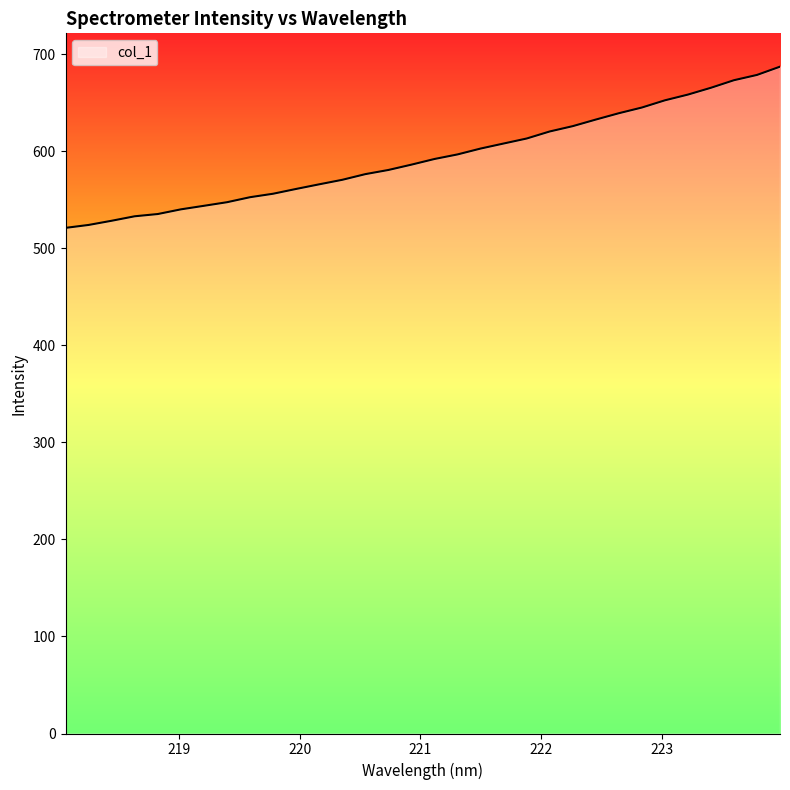

What is the difference between the second highest and minimum values?

157.6